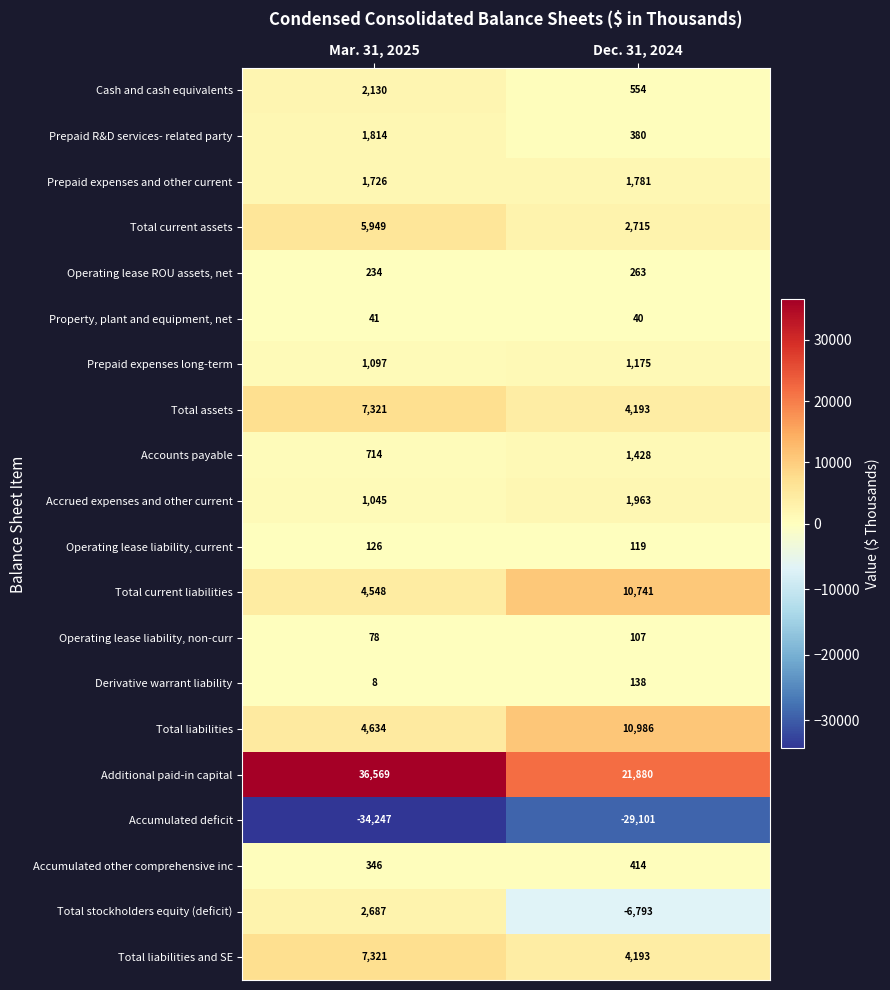

Rank the categories by Property, plant and equipment, net value from highest to lowest.

Mar. 31, 2025, Dec. 31, 2024